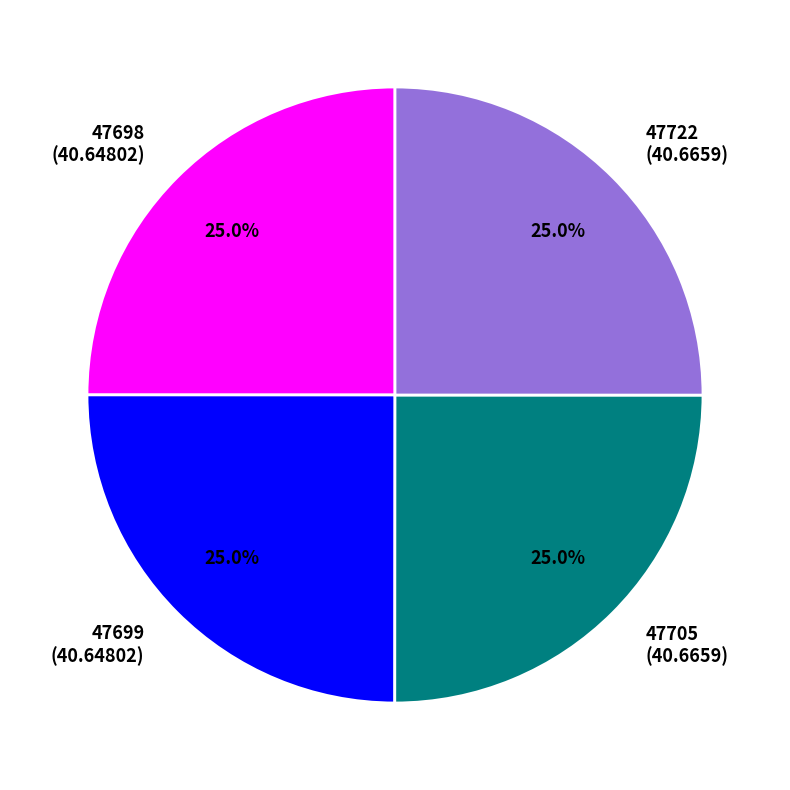

What is the total percentage of 47698 and 47722?

50.0%